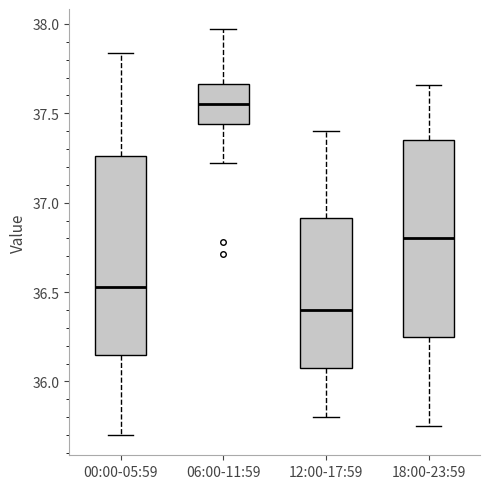

Where does the median line of the box for 00:00-05:59 sit on the y-axis? The values are not printed on the chart, so give them approximately, as read against the axis.

36.55